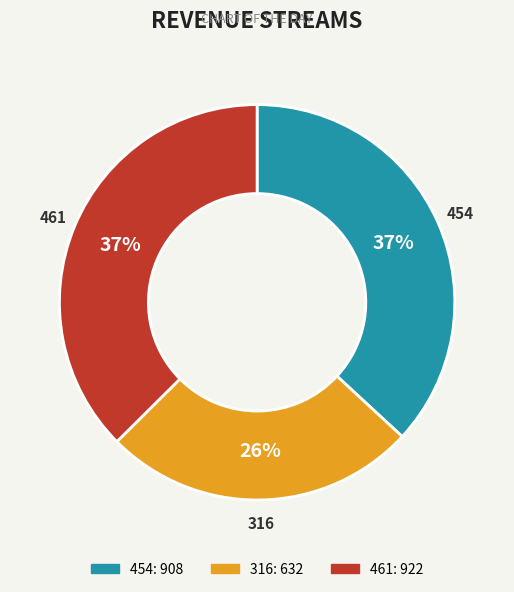

What percentage is the 461 slice, to the nearest percent?

37%